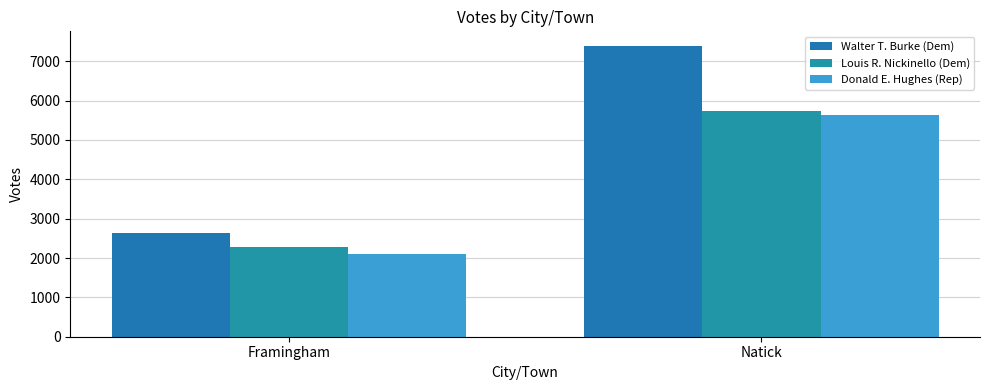

Between Framingham and Natick, which series saw the biggest shift?

Walter T. Burke (Dem)